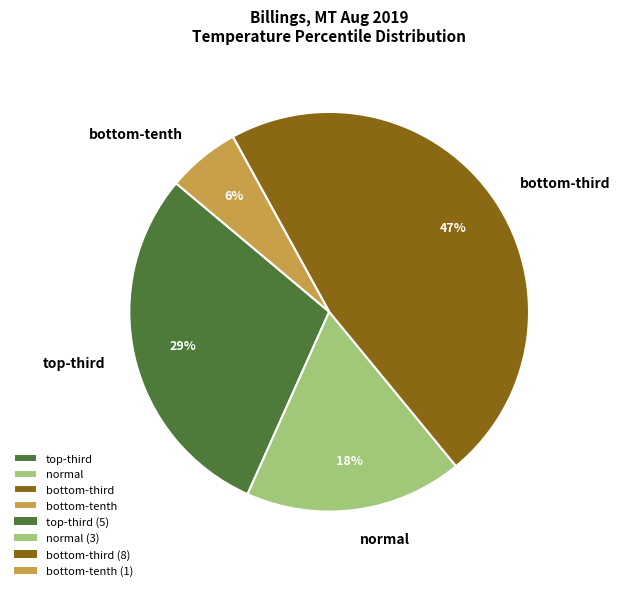

How many slices are in this pie chart?

4